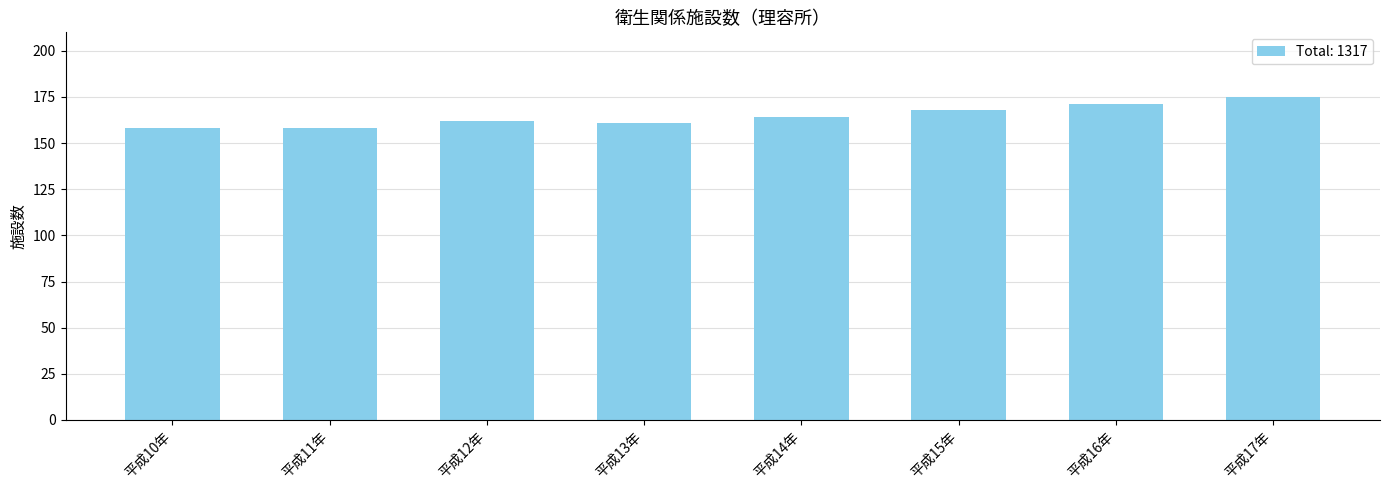

What is the label of the 2nd bar from the right?

平成16年